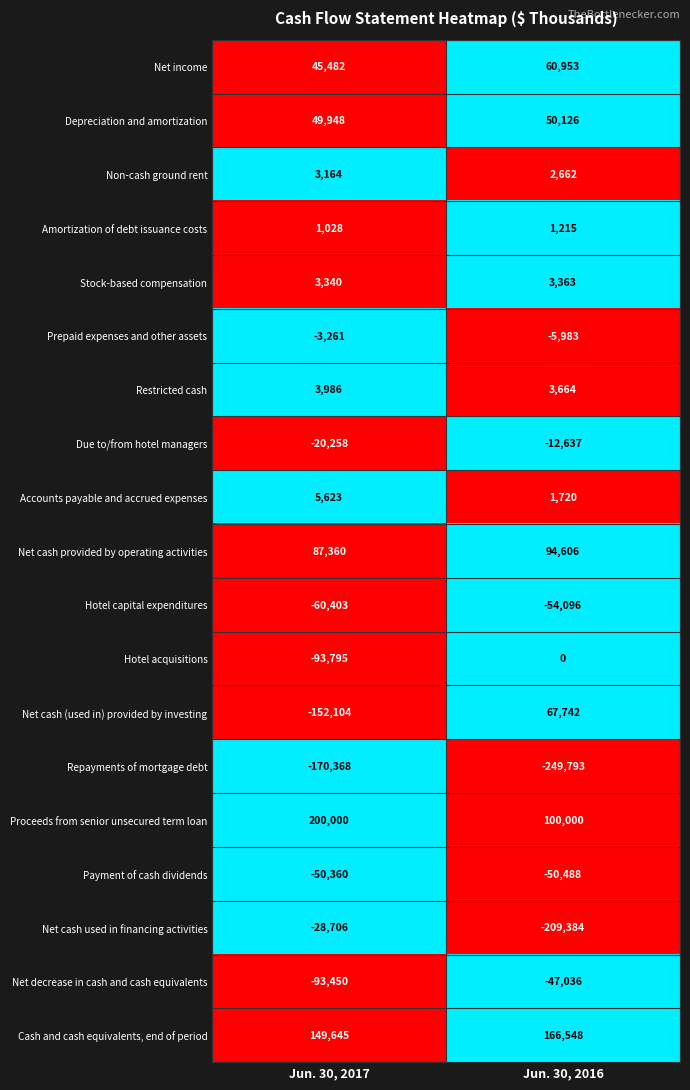

Read the Non-cash ground rent value at Jun. 30, 2017.

3164